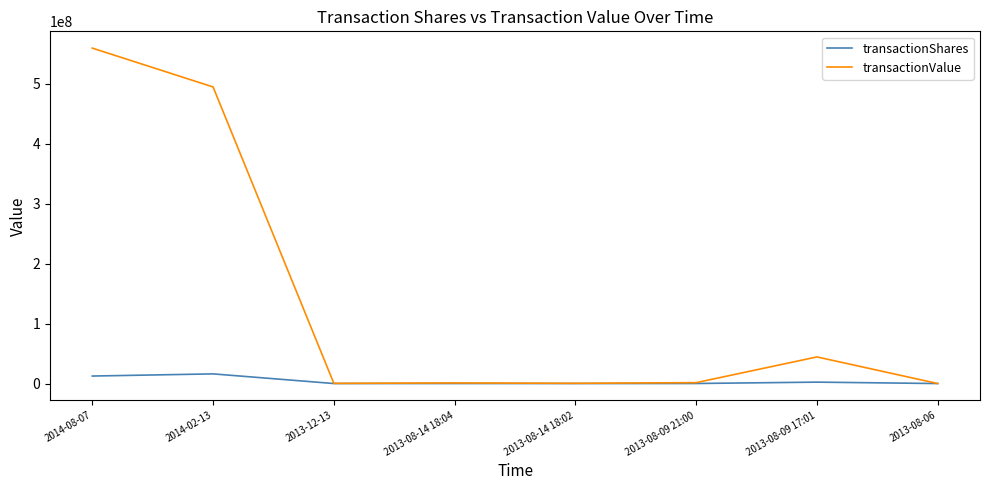

Is the value of transactionShares at 2013-08-06 greater than the value of transactionValue at 2014-08-07?

No